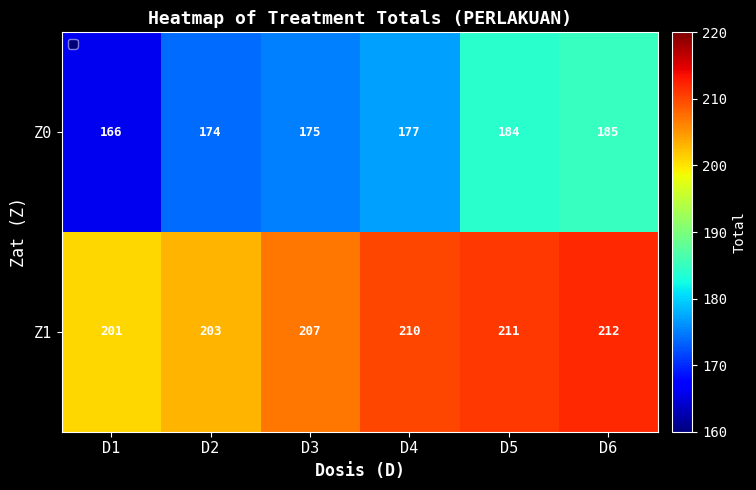

Which category has the highest value across all series?

D6